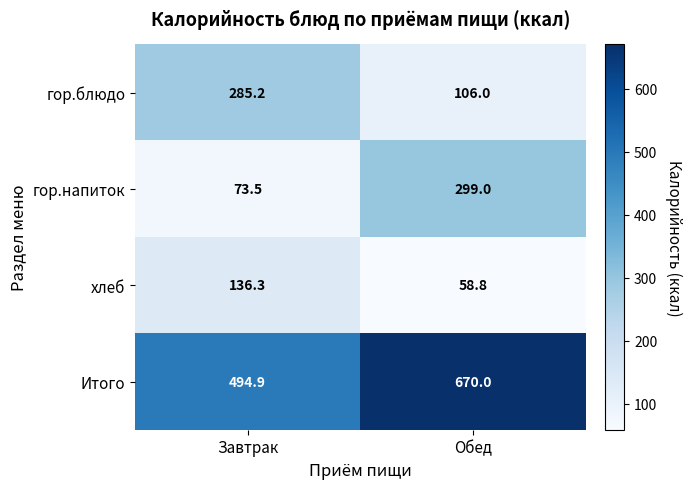

What is the greatest value displayed?

670.0